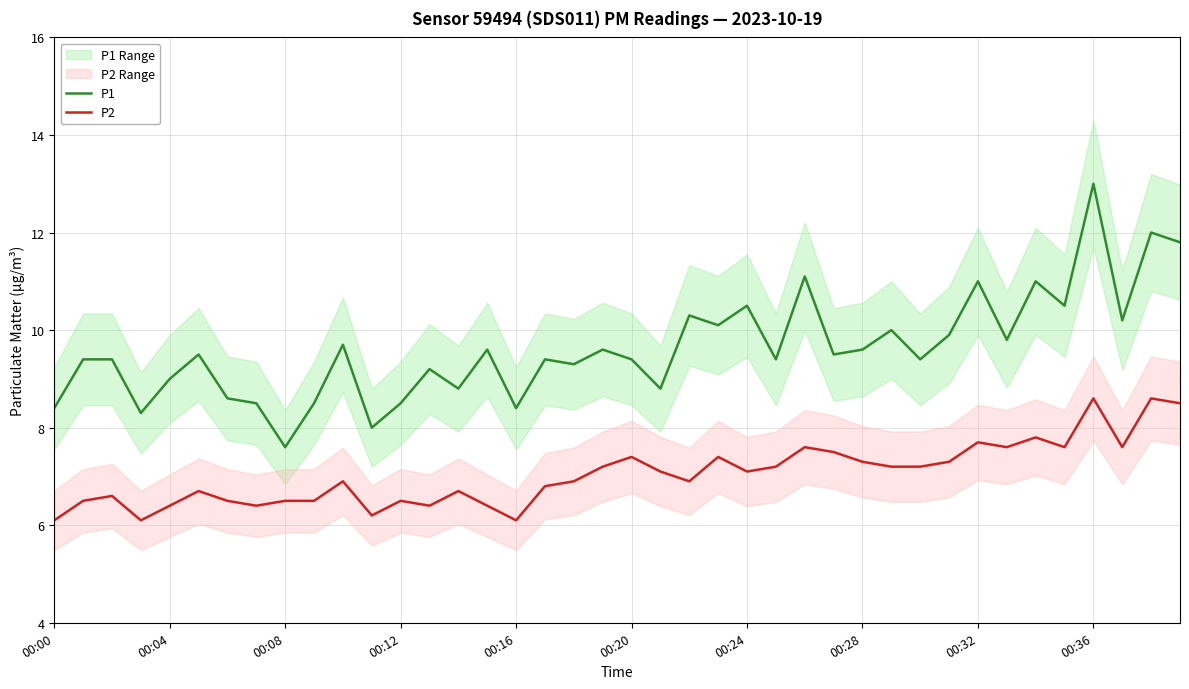

What is the label of the 23rd point from the left?

22